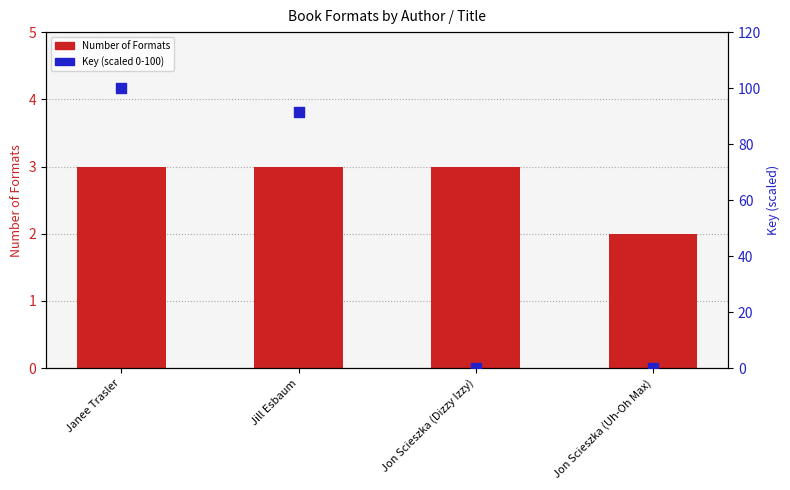

At which category is the sum across all series the highest?

Janee Trasler